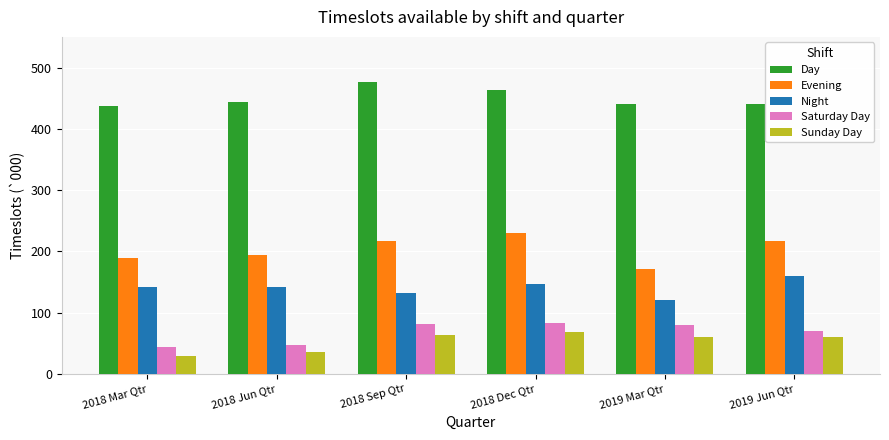

What is the difference between the Day values at 2018 Dec Qtr and 2018 Mar Qtr?

25.4